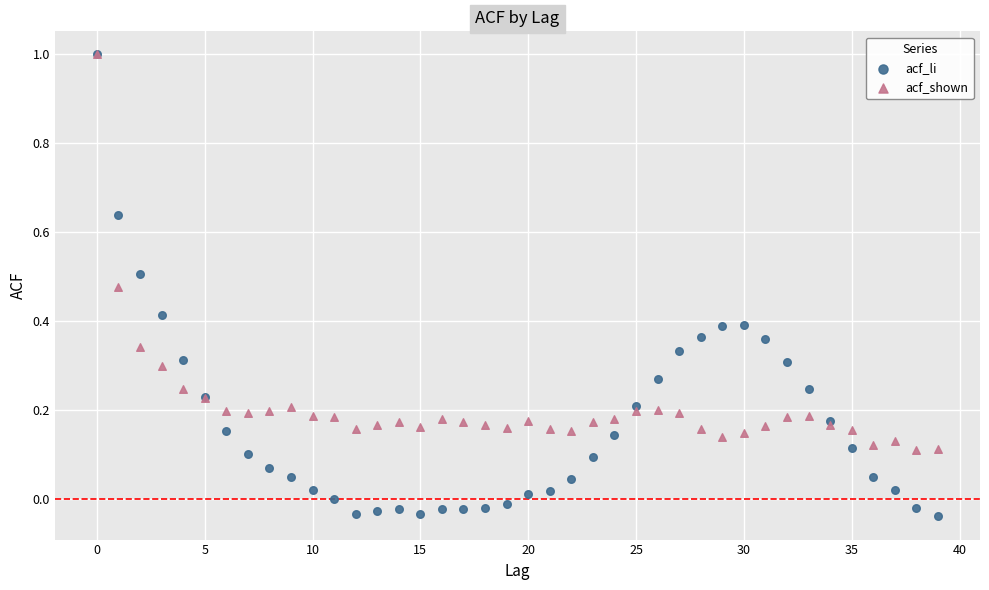

What are all the series names shown in the legend?

acf_li, acf_shown